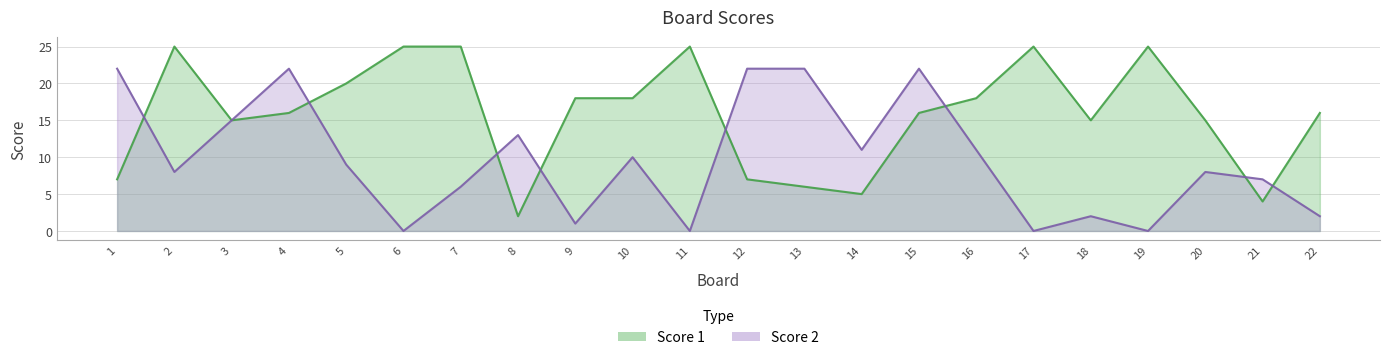

What is the value of the Score 1 point at the 10th from the left?

18